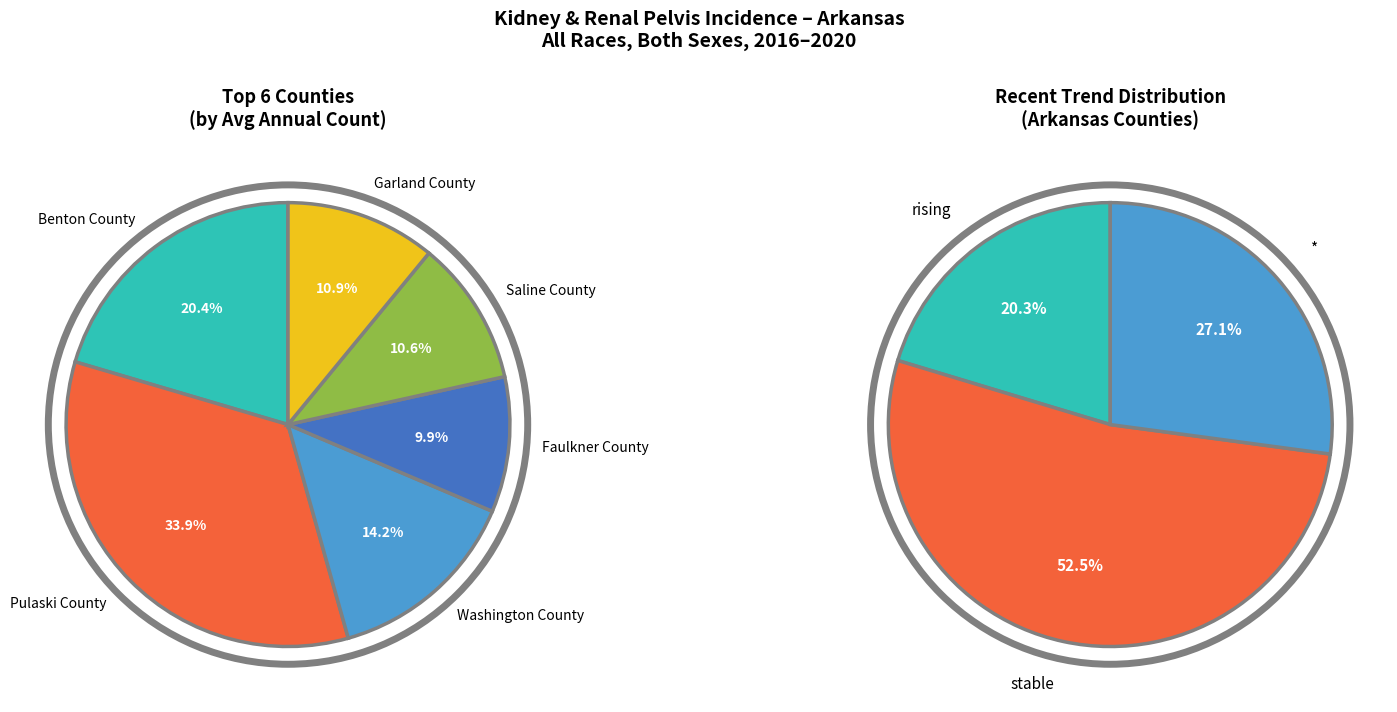

Is the sum of * and rising greater than half?

No